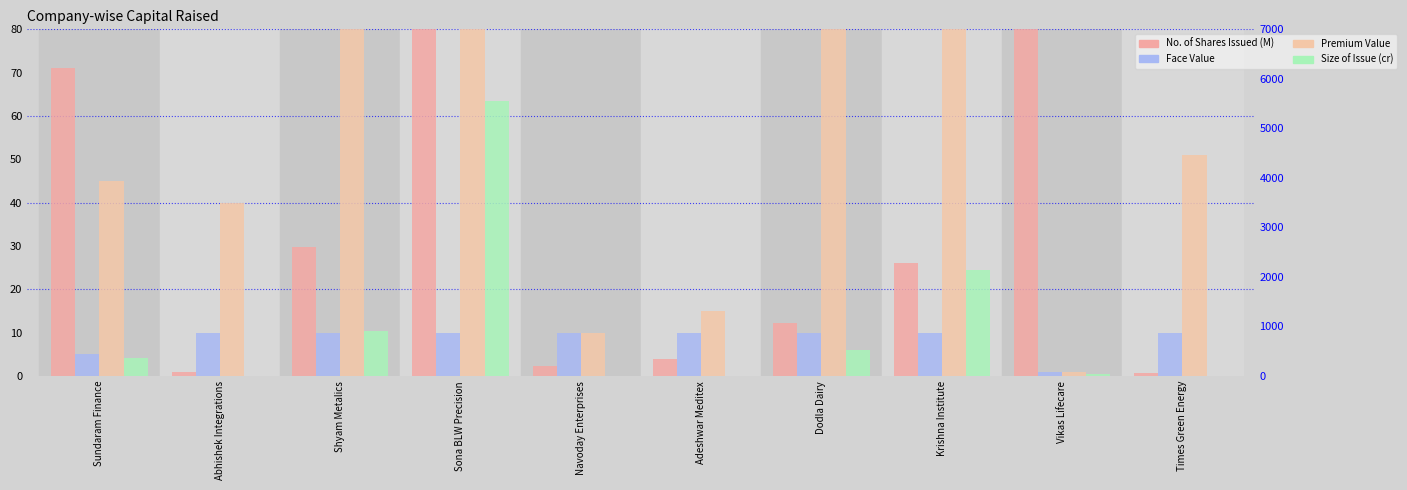

Which category has the highest value in the Face Value series?

Abhishek Integrations